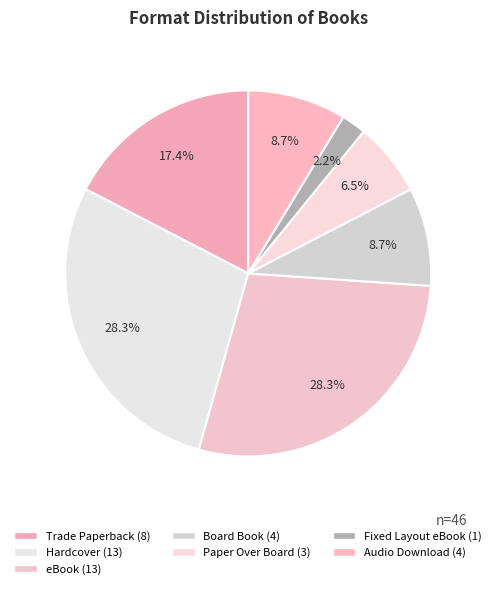

Is it true that eBook is 28% of the pie?

True